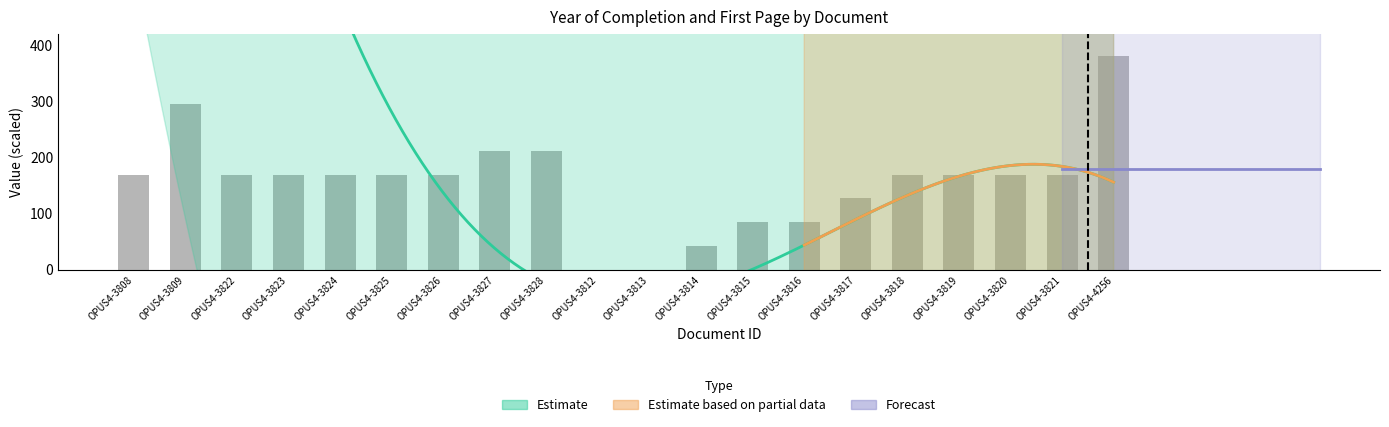

What is the average value?

156.2